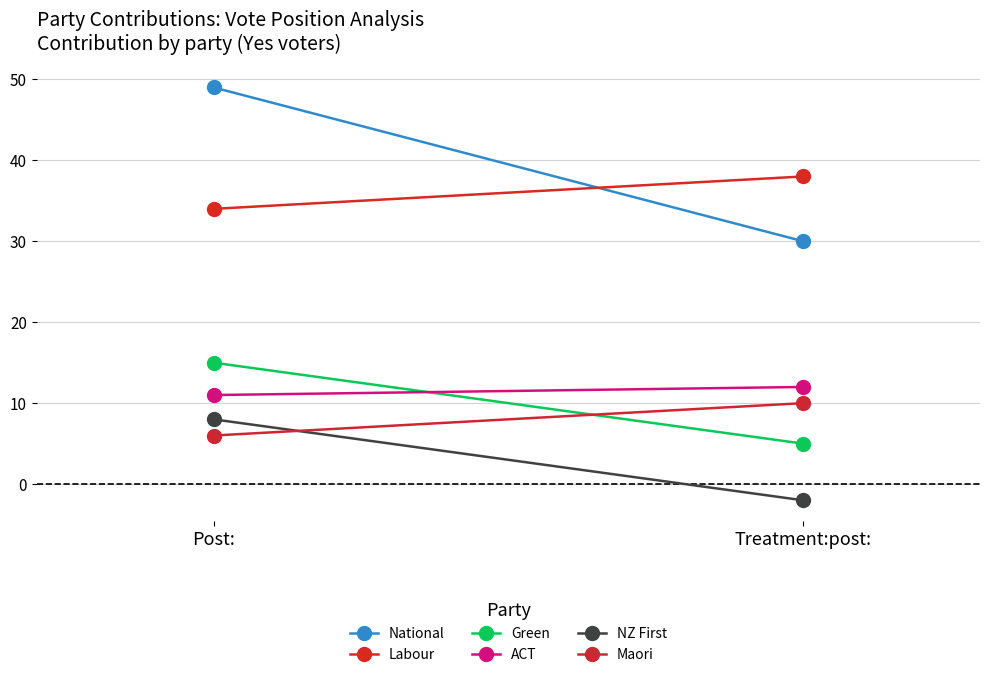

Reading left to right, transcribe all the data shown in this chart.

National: Post:=49	Treatment:post:=30
Labour: Post:=34	Treatment:post:=38
Green: Post:=15	Treatment:post:=5
ACT: Post:=11	Treatment:post:=12
NZ First: Post:=8	Treatment:post:=-2
Maori: Post:=6	Treatment:post:=10